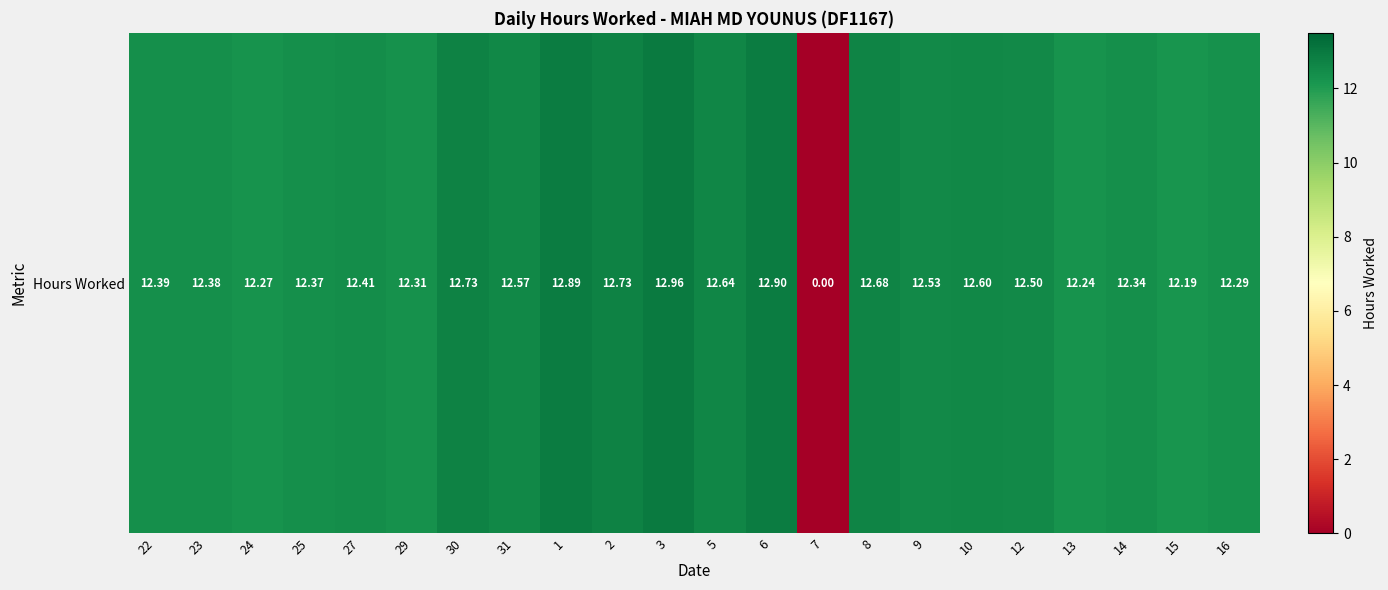

At which category does the chart reach its minimum across all series?

7